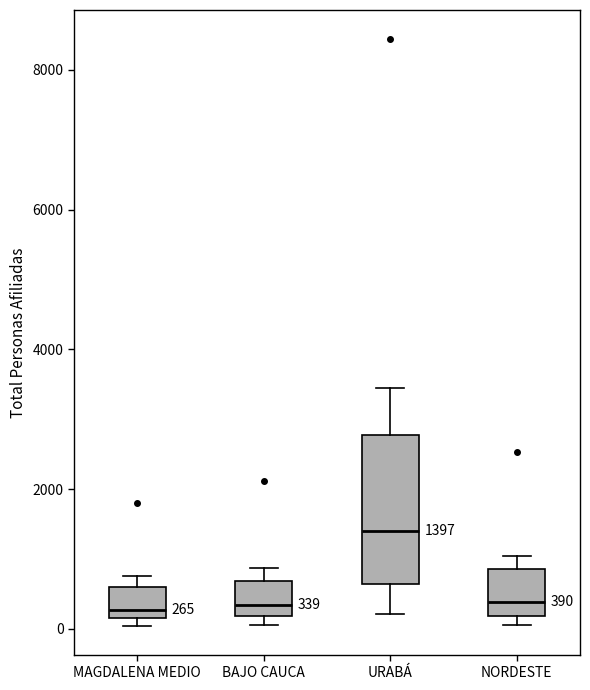

Which box is the tallest, from its lower edge to its upper edge?

URABÁ